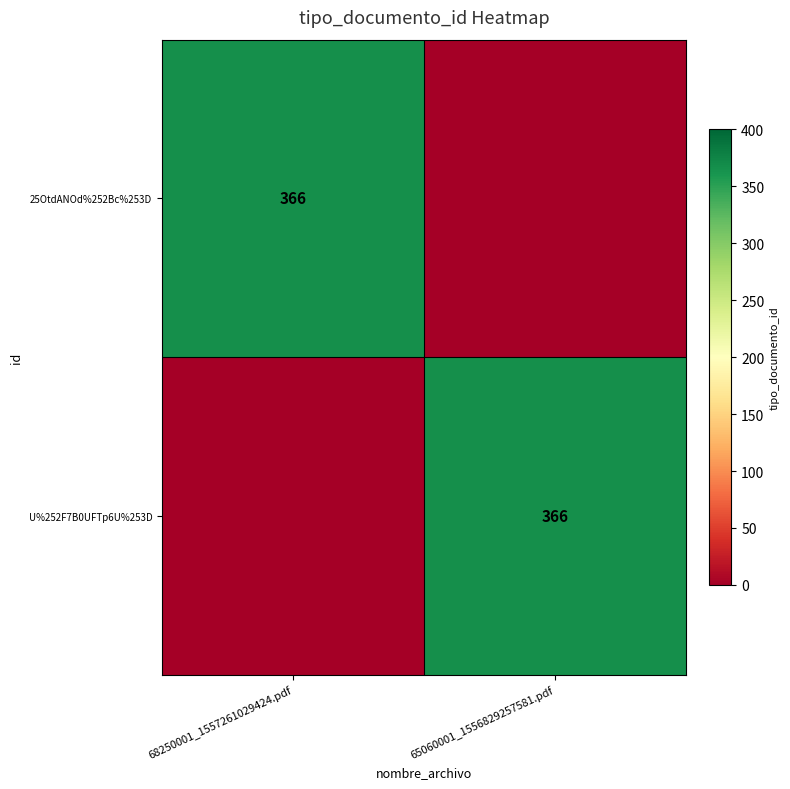

The U%252F7B0UFTp6U%253D series shows 366 at 65060001_1556829257581.pdf. True or false?

True